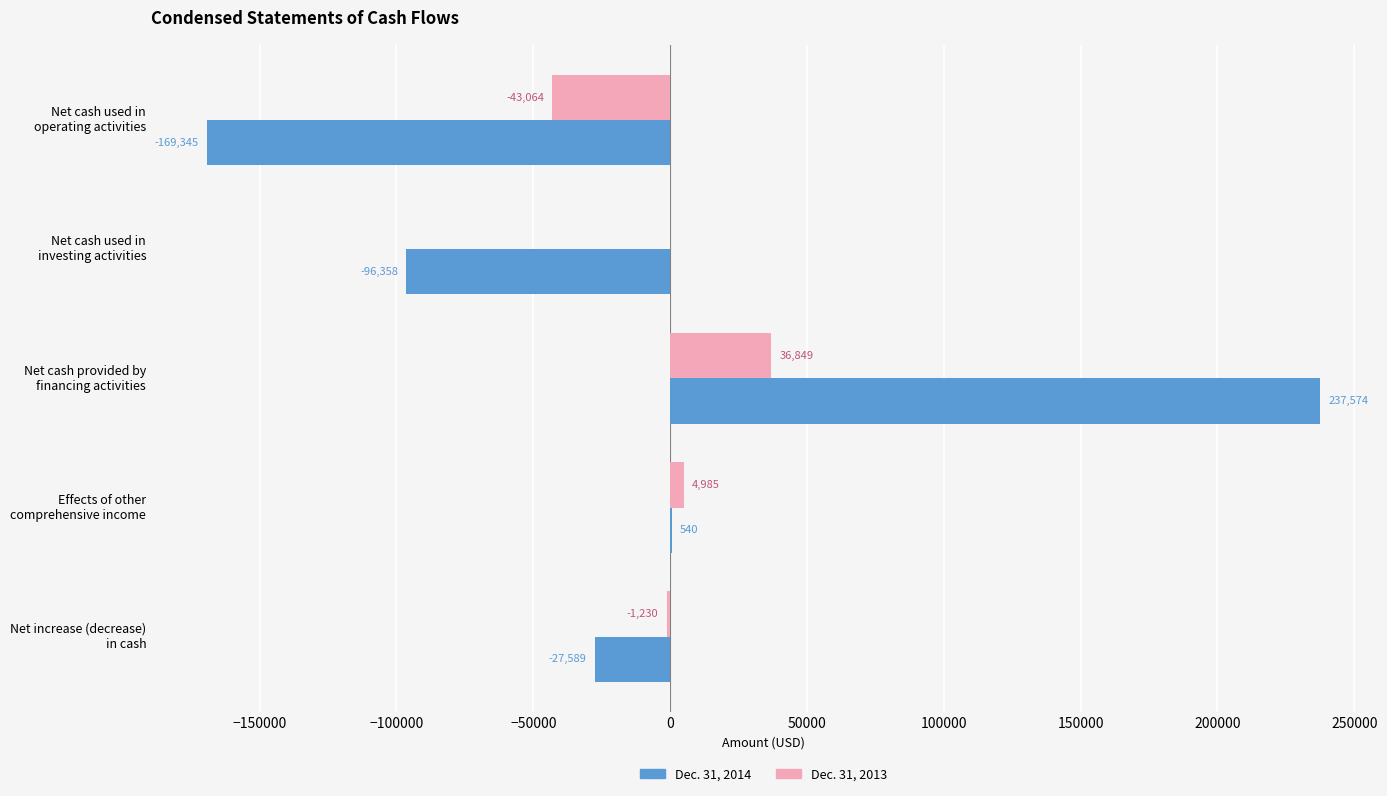

What is the maximum value for Dec. 31, 2014?

237574